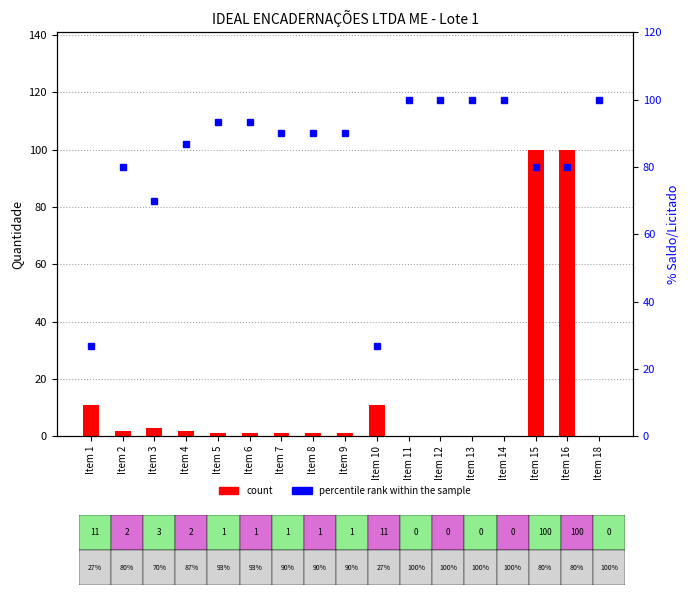

What are all the series names shown in the legend?

count, percentile rank within the sample